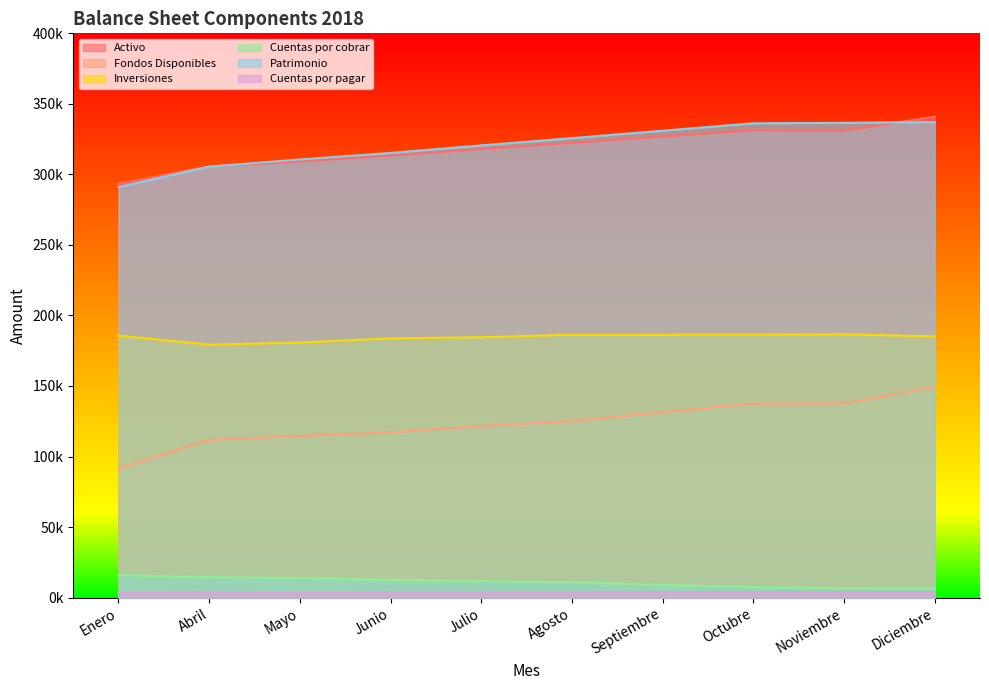

The Fondos Disponibles series shows 56401.9 at Noviembre. True or false?

False